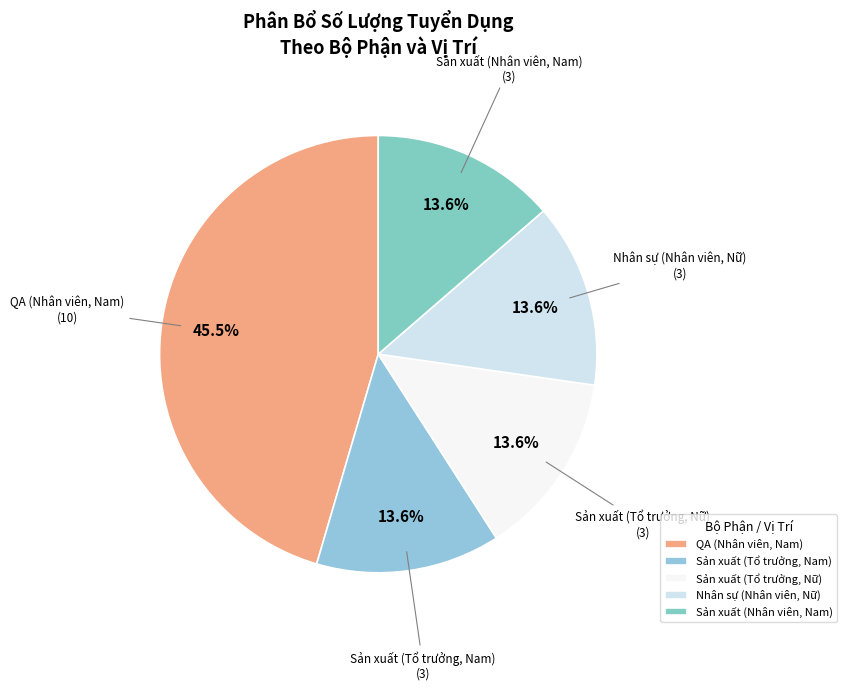

To the nearest percent, what is the difference between the largest and smallest slice percentages?

32%